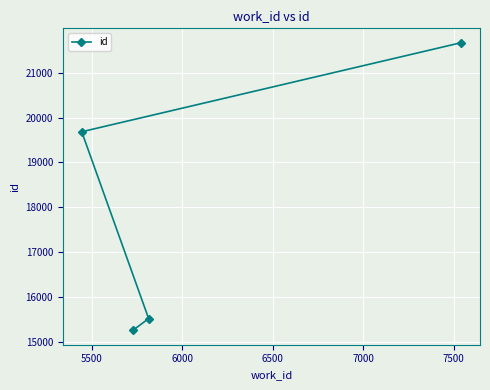

How many values exceed 19684?

1